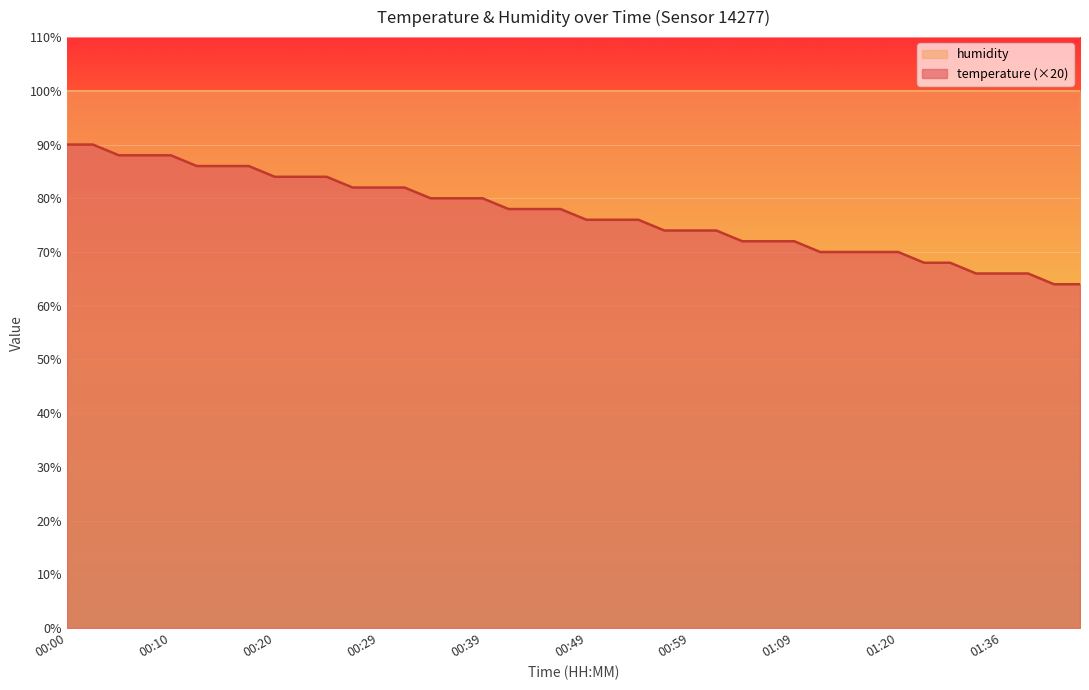

List the labels in order of value, smallest first.

01:41, 01:43, 01:31, 01:36, 01:38, 01:25, 01:28, 01:12, 01:14, 01:17, 01:20, 01:04, 01:07, 01:09, 00:57, 00:59, 01:02, 00:49, 00:52, 00:54, 00:42, 00:44, 00:47, 00:34, 00:37, 00:39, 00:27, 00:29, 00:32, 00:20, 00:22, 00:24, 00:12, 00:15, 00:17, 00:05, 00:07, 00:10, 00:00, 00:02